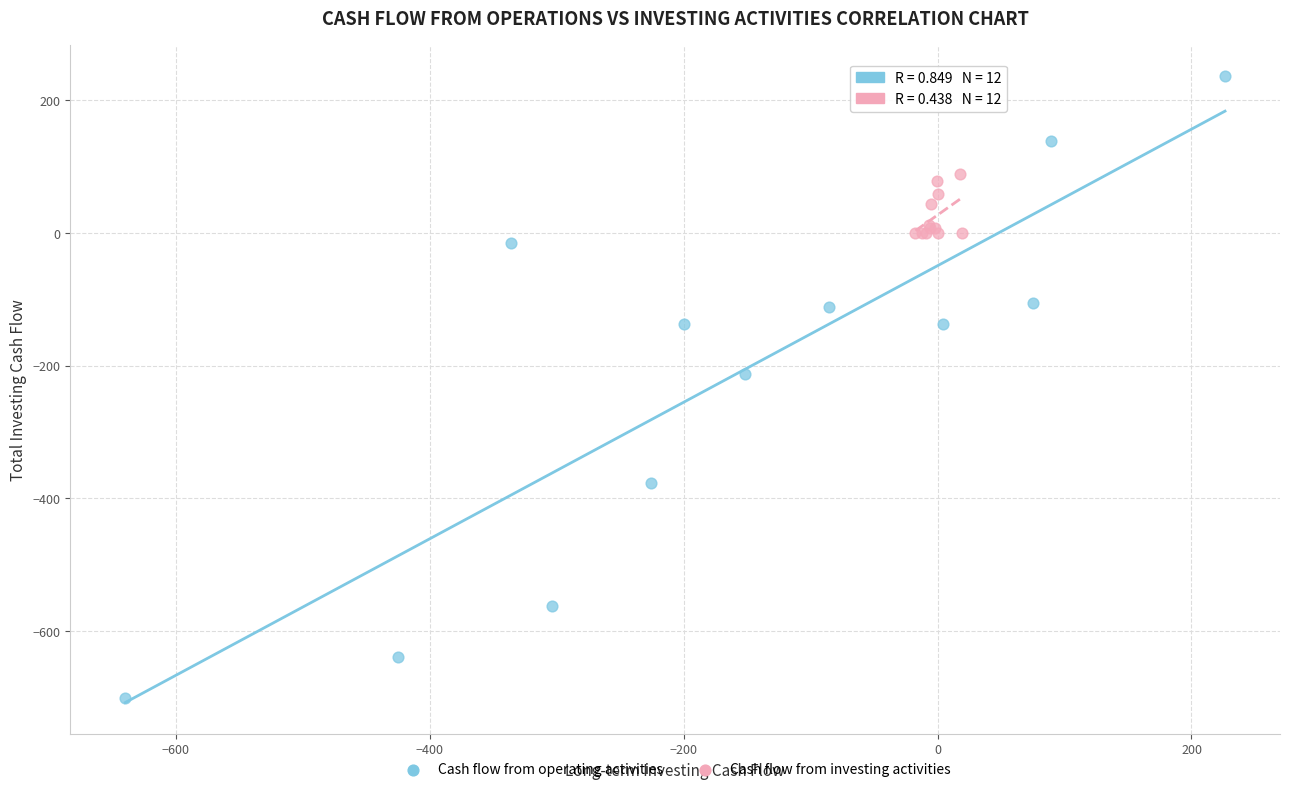

What are all the series names shown in the legend?

Cash flow from operating activities, Cash flow from investing activities